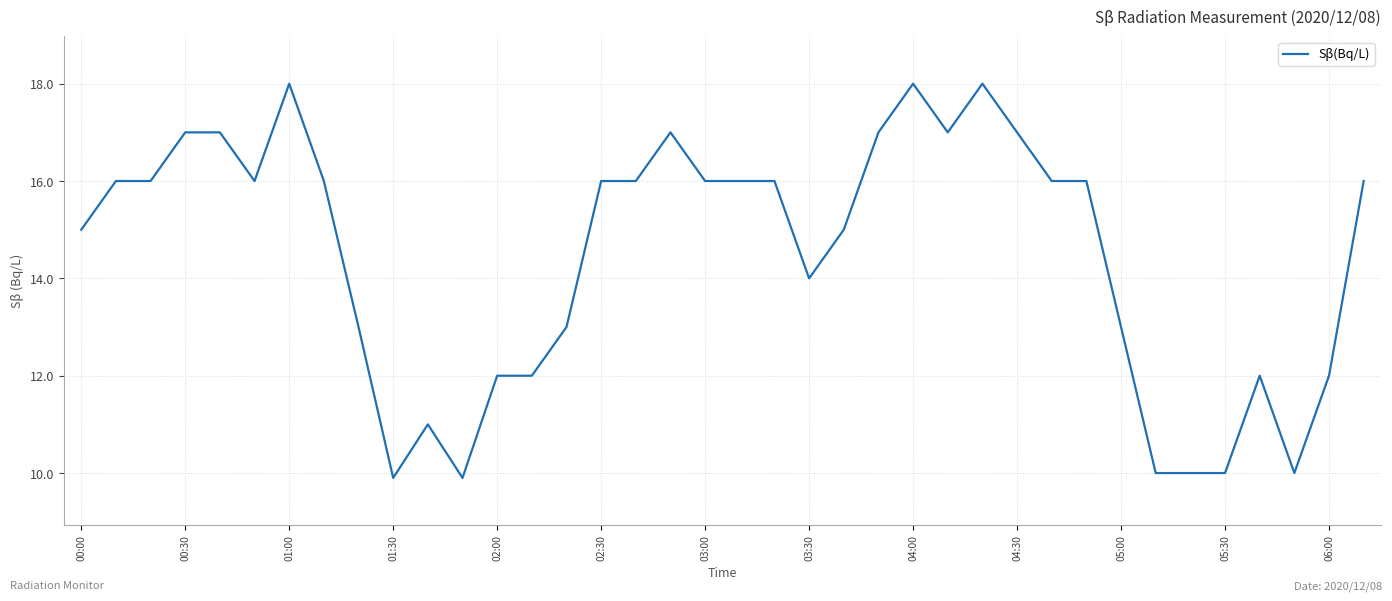

What is the maximum value shown in the chart?

18.0